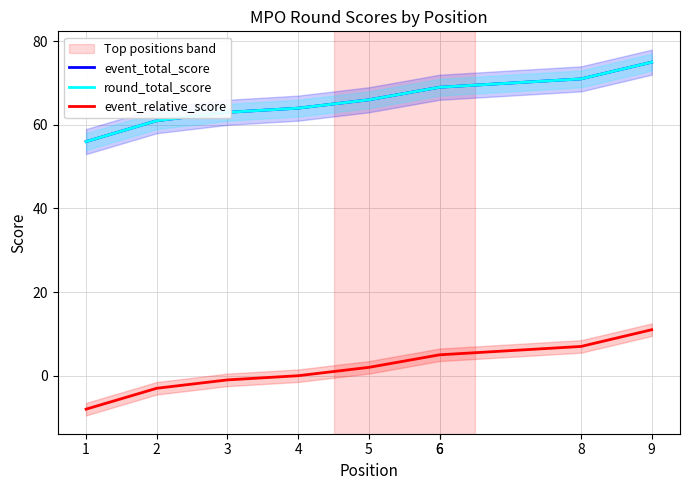

True or false: event_relative_score and round_total_score cross at least once.

False